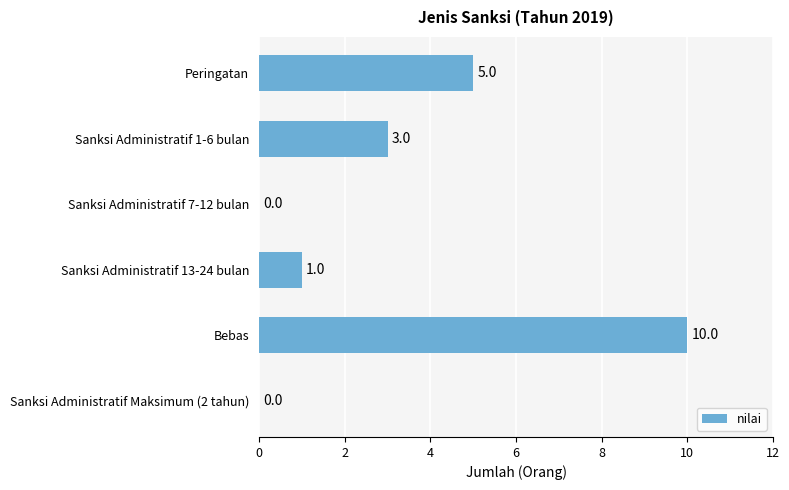

What is the greatest value displayed?

10